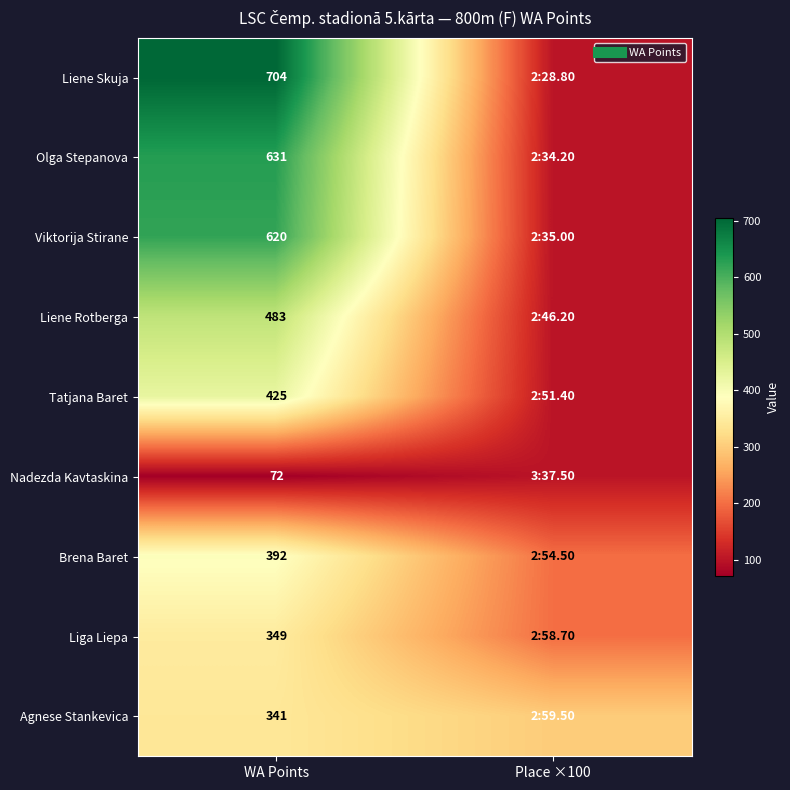

What is the highest value of the Liene Rotberga series?

483